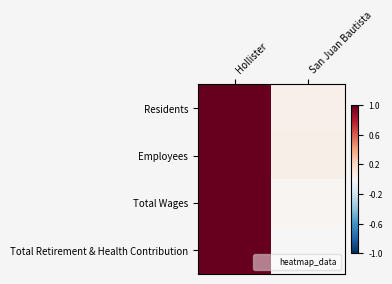

At which category is the sum across all series the highest?

Hollister